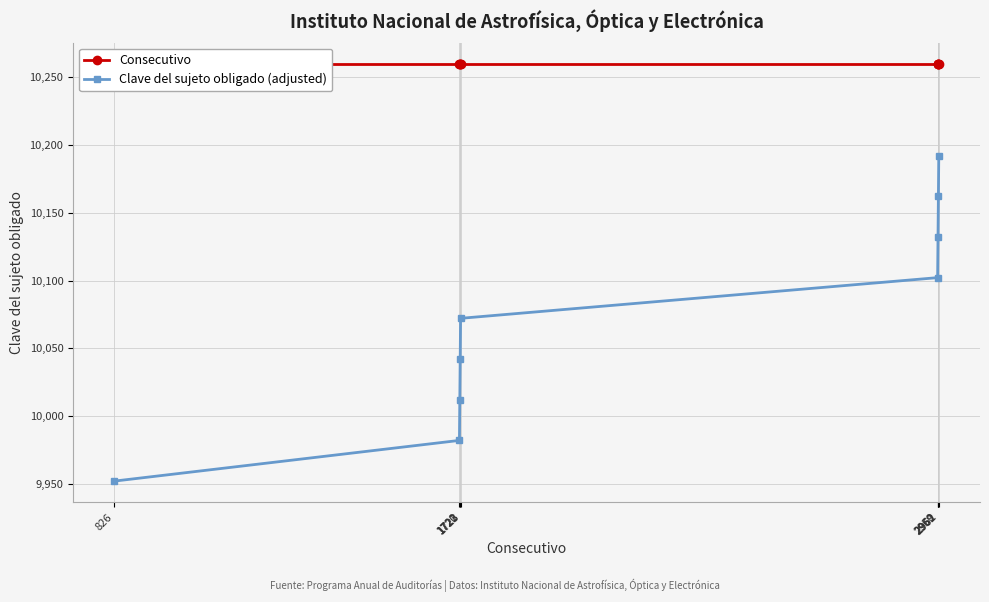

What is the sum of the Consecutivo values at 1721 and 2959?

20520.0